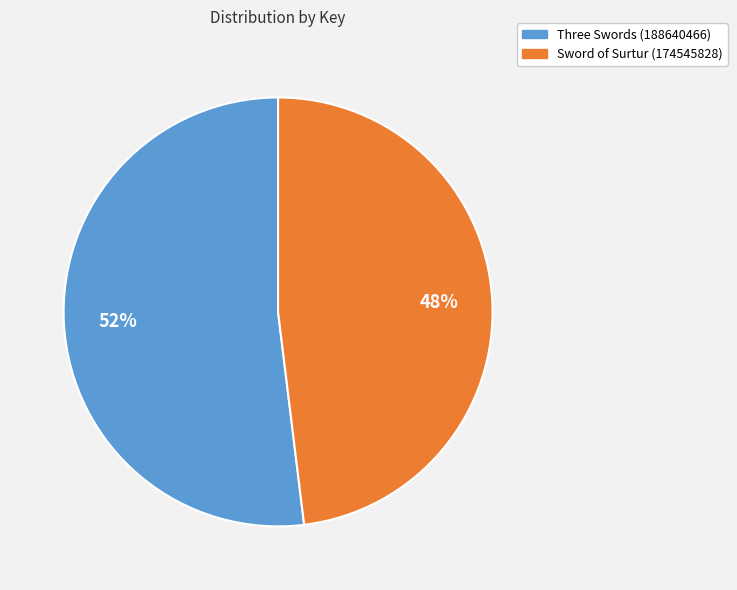

Is it true that Three Swords (188640466) is 52% of the pie?

True